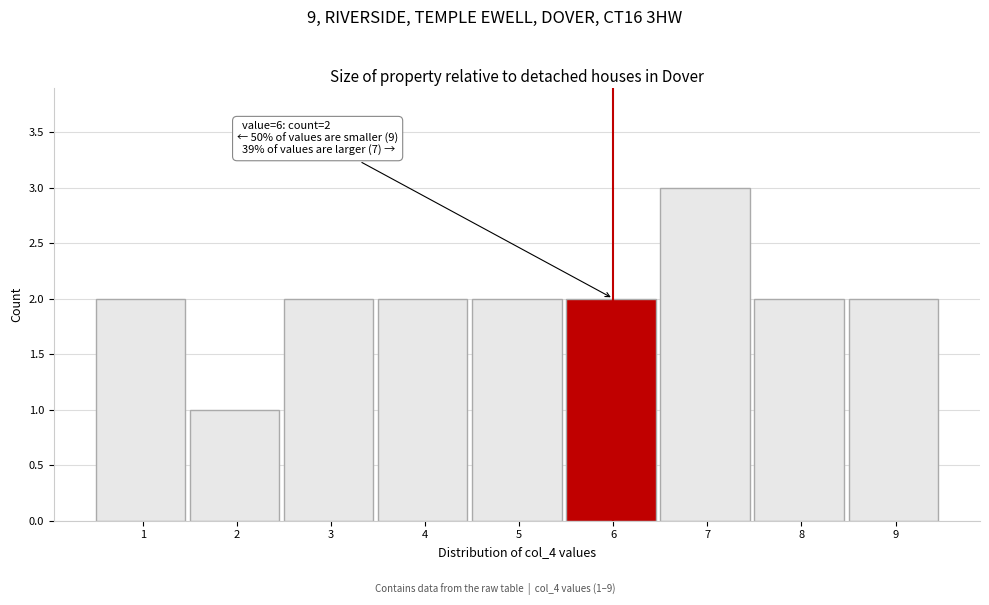

Reading left to right, list all the values displayed in this chart.

2	1	2	2	2	2	3	2	2